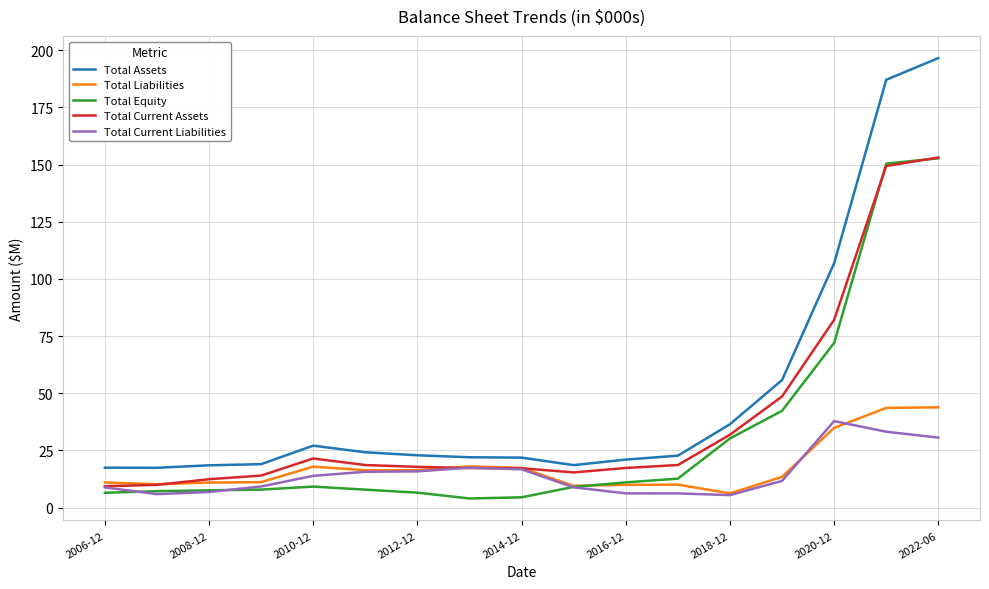

Which series has the largest range (max minus min)?

Total Assets